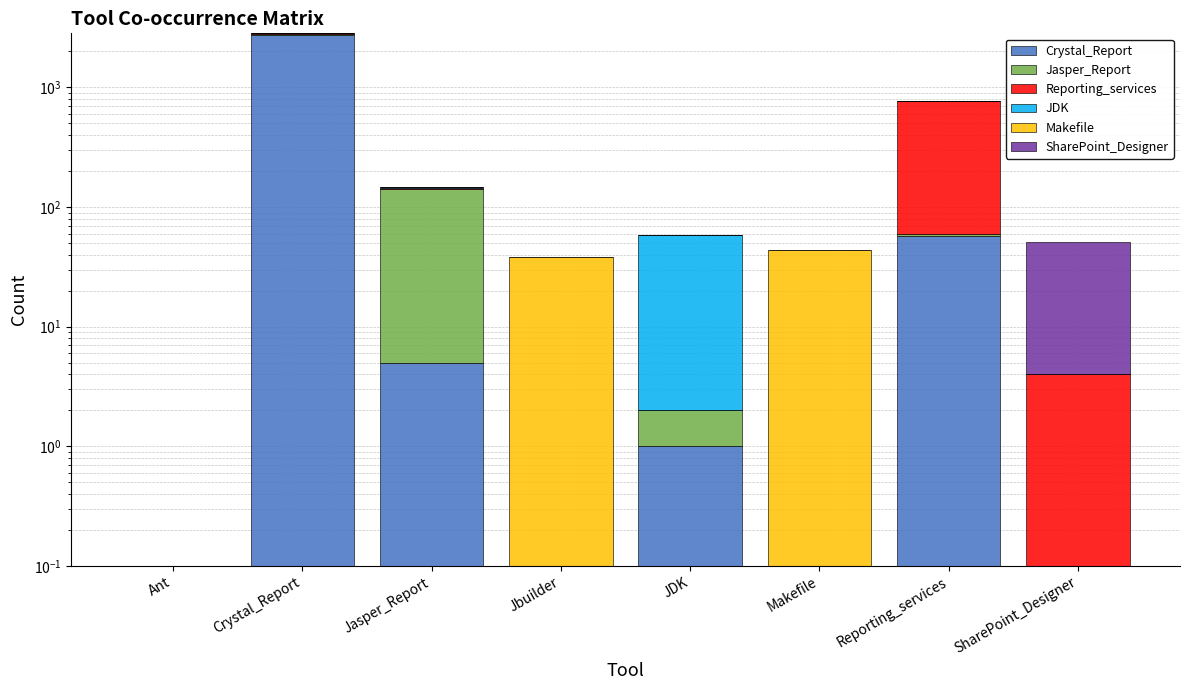

Which series changed the most between Reporting_services and SharePoint_Designer?

Reporting_services